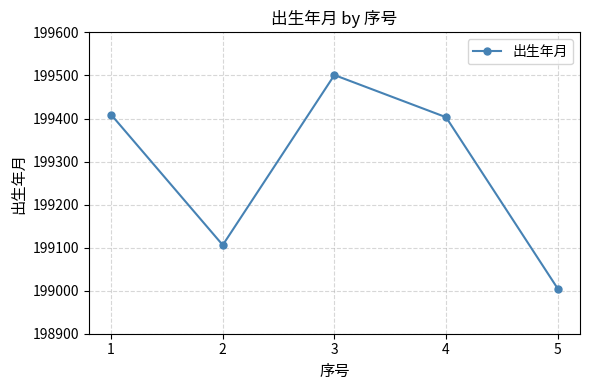

Rank the categories by value from lowest to highest.

5, 2, 4, 1, 3